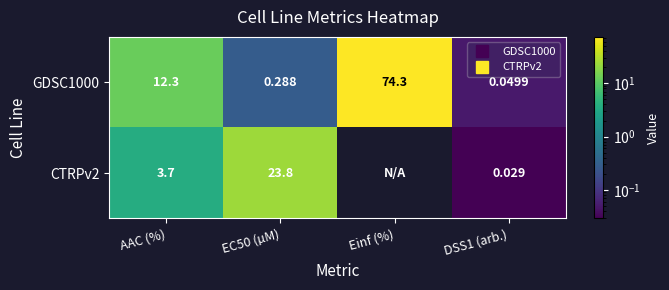

At how many categories does at least one series exceed 40?

1